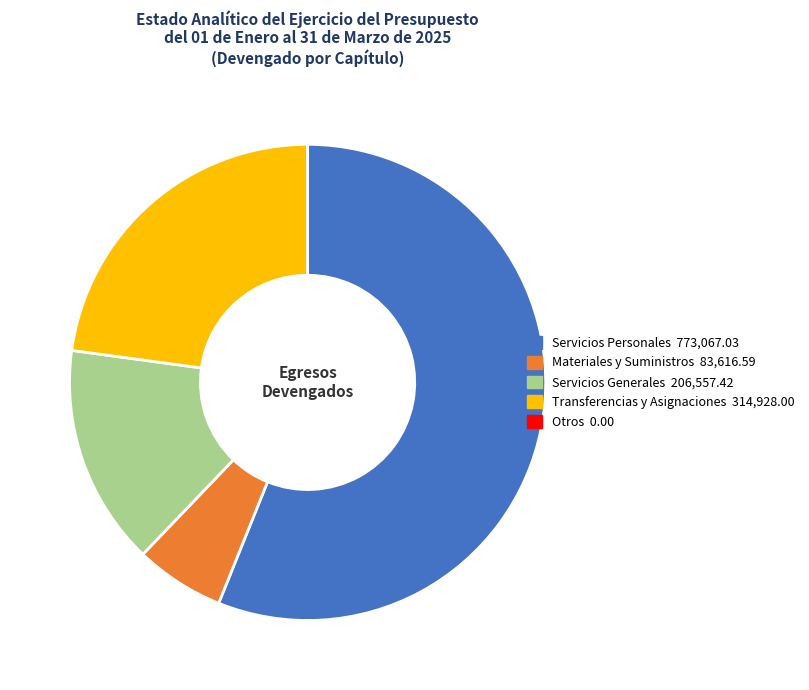

Which slice represents more than half of the pie?

Servicios Personales